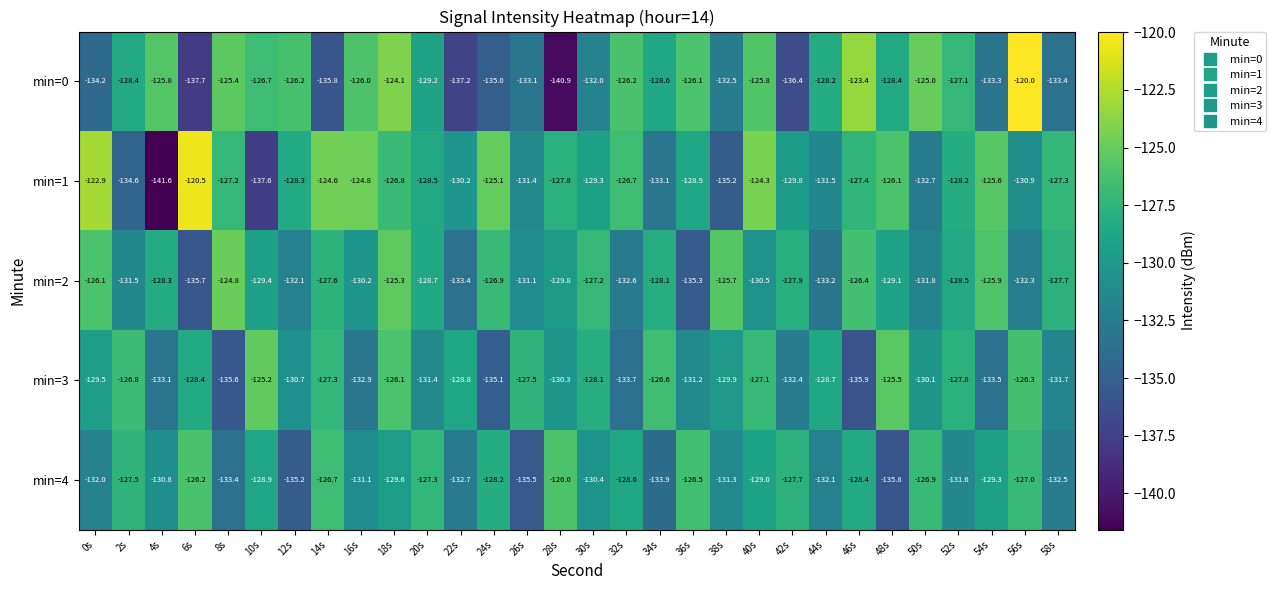

At which label does min=3 first exceed -129?

2s